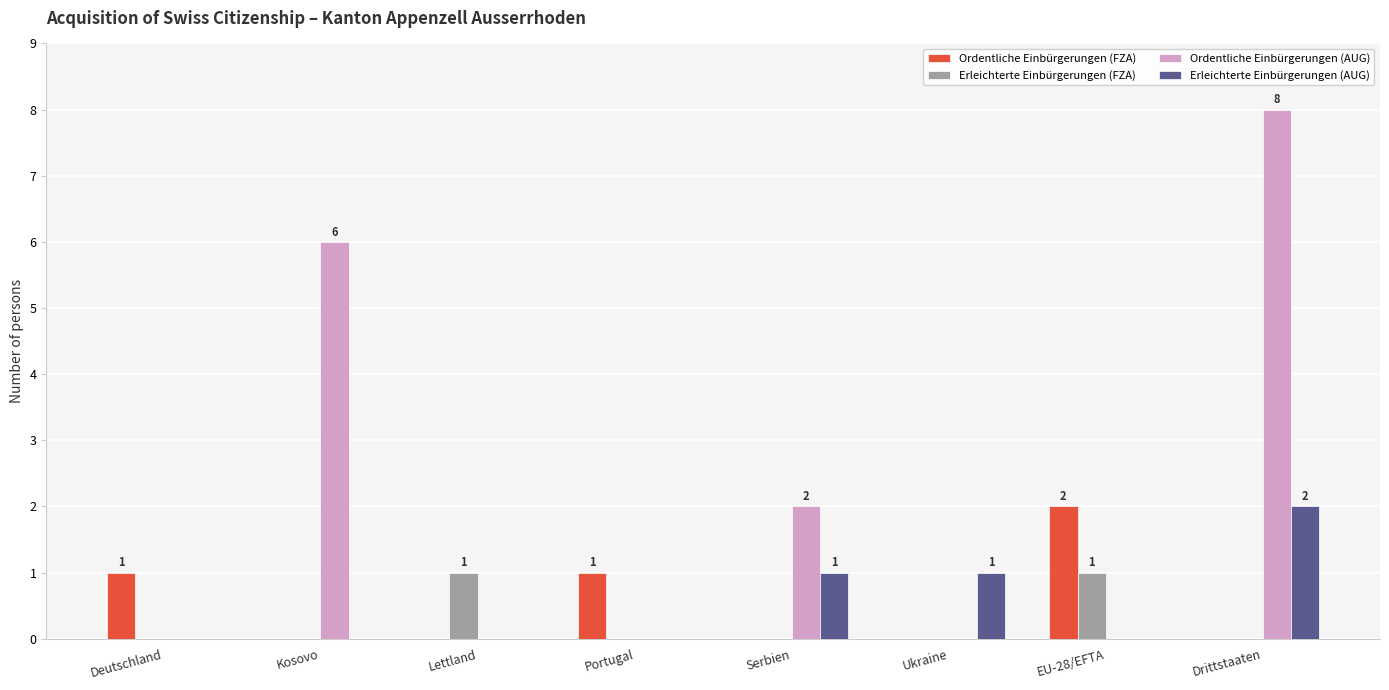

The Ordentliche Einbürgerungen (AUG) series shows 4 at Ukraine. True or false?

False